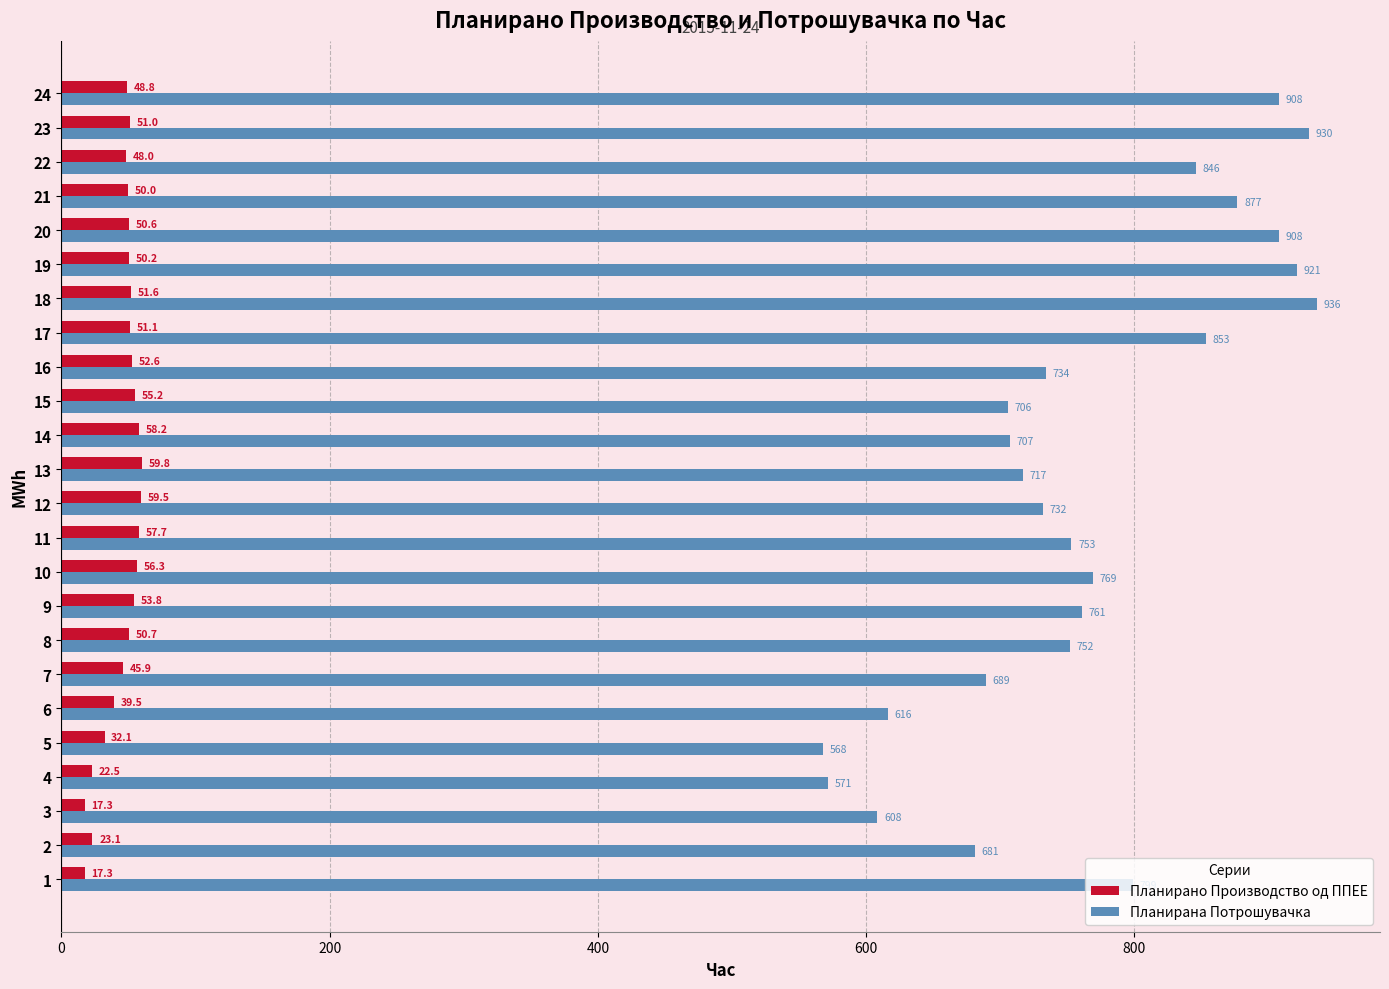

Is it true that Планирана Потрошувачка equals 1410.4 at 20?

False